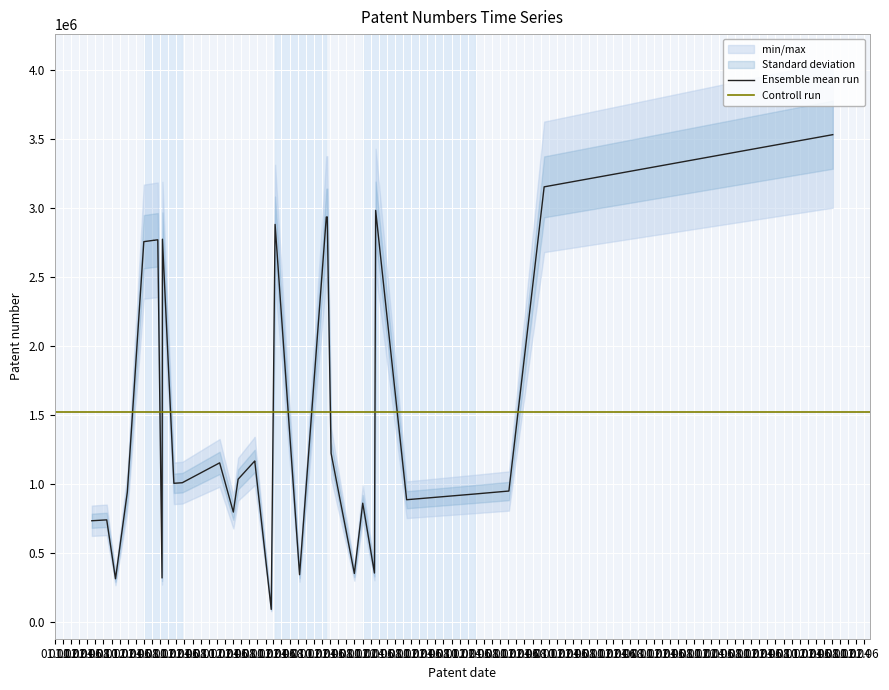

True or false: the data shows 624075 at 1961-04-30.

False